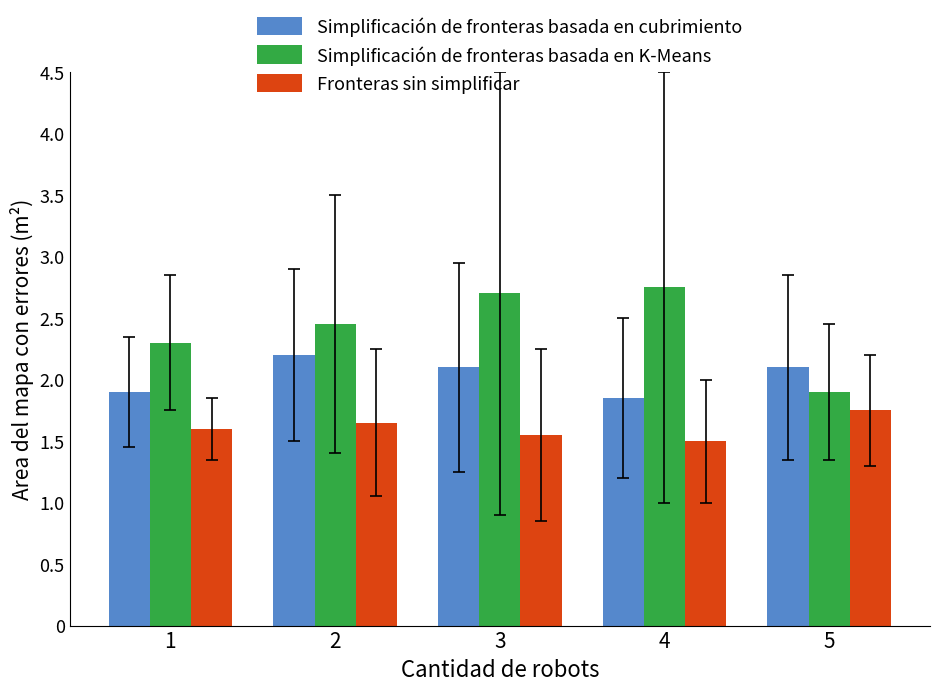

How many Simplificación de fronteras basada en K-Means values are between 2 and 3?

4